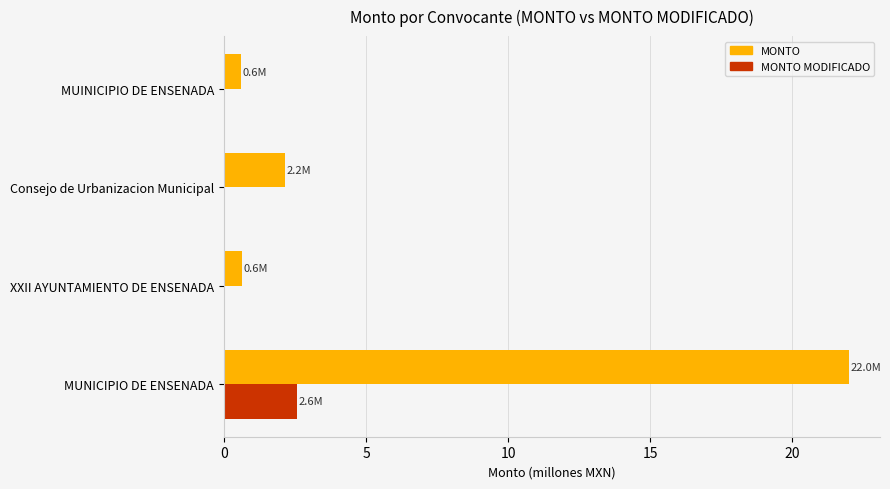

What is the maximum value shown in the chart?

22.0